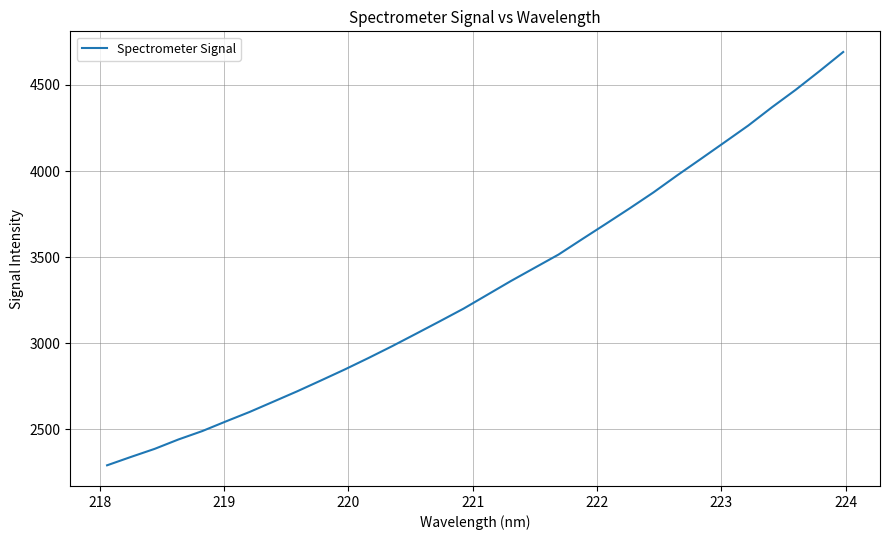

How many lines are shown in the chart?

1